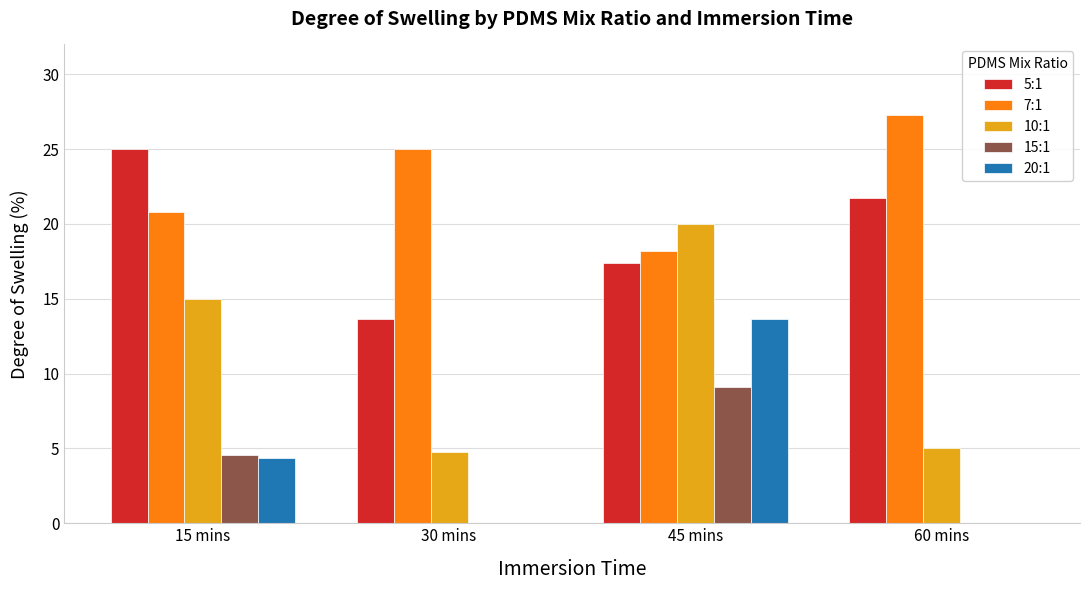

Between 30 mins and 60 mins, which series saw the biggest shift?

5:1